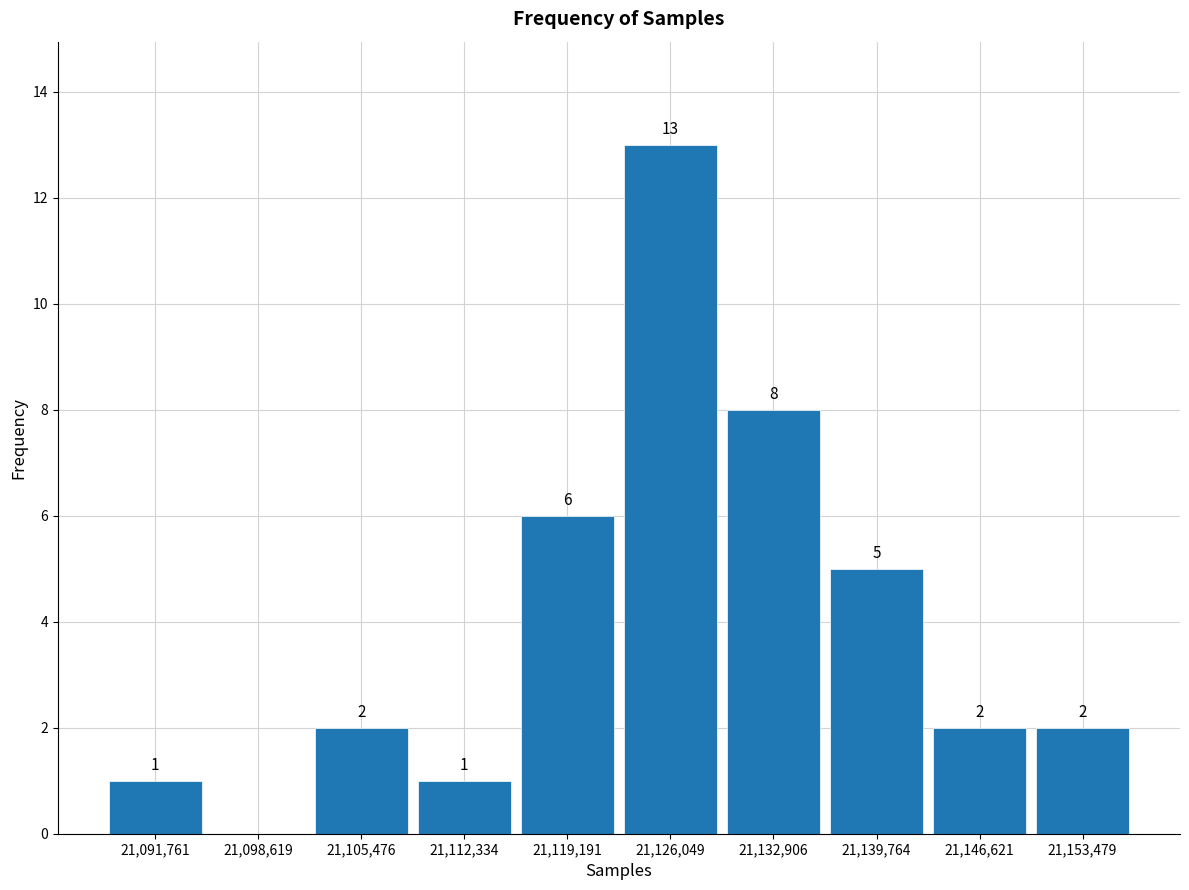

Which range on the x-axis has the tallest bar?

21123000 to 21129000